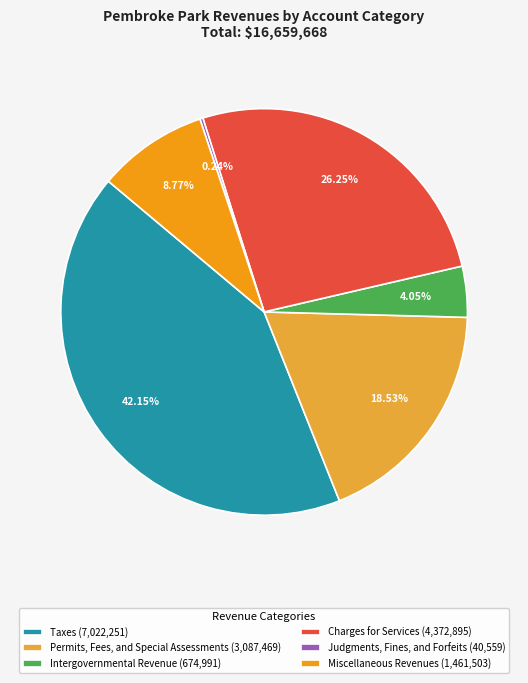

Approximately how many times larger is the value at Charges for Services (4,372,895) compared to Intergovernmental Revenue (674,991)?

6.5